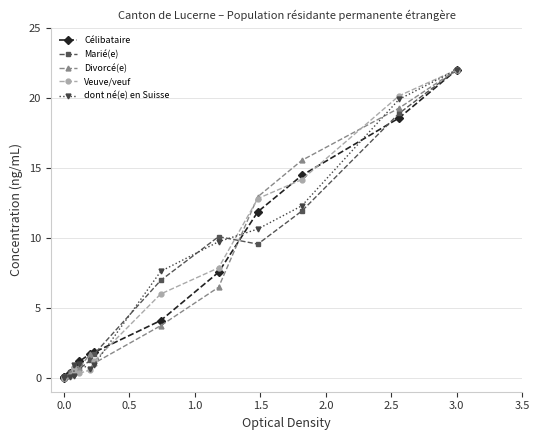

What is the maximum value shown in the chart?

22.0